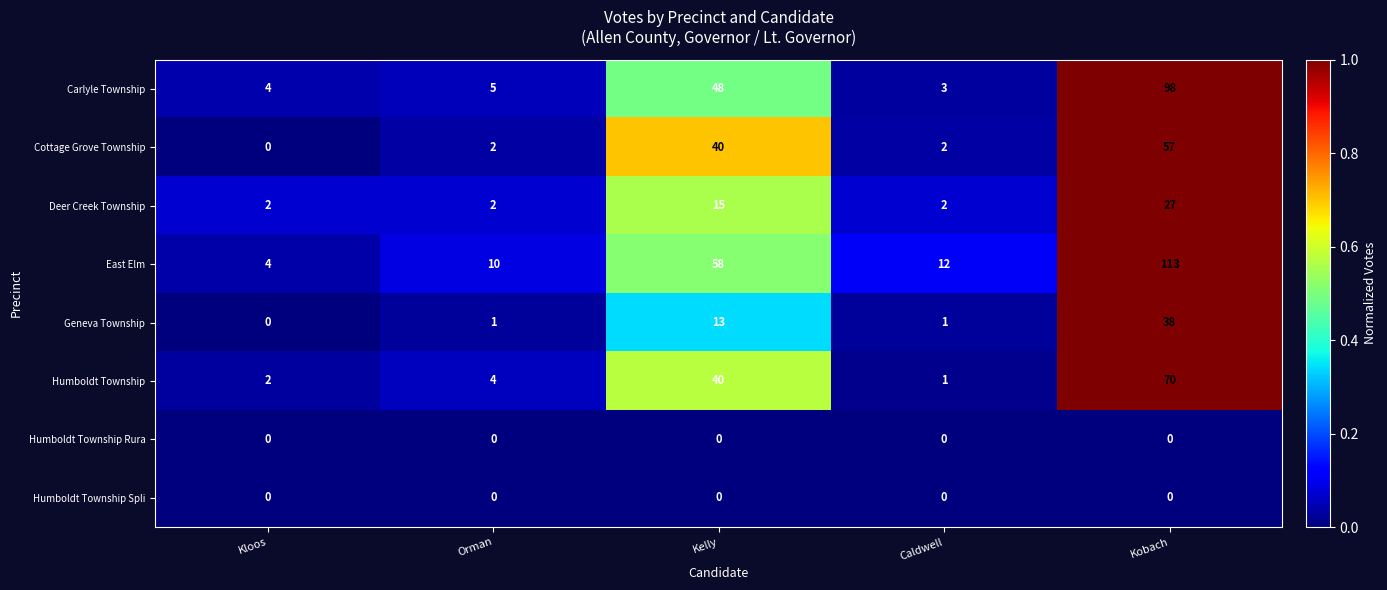

What is the average value of the Geneva Township series?

11